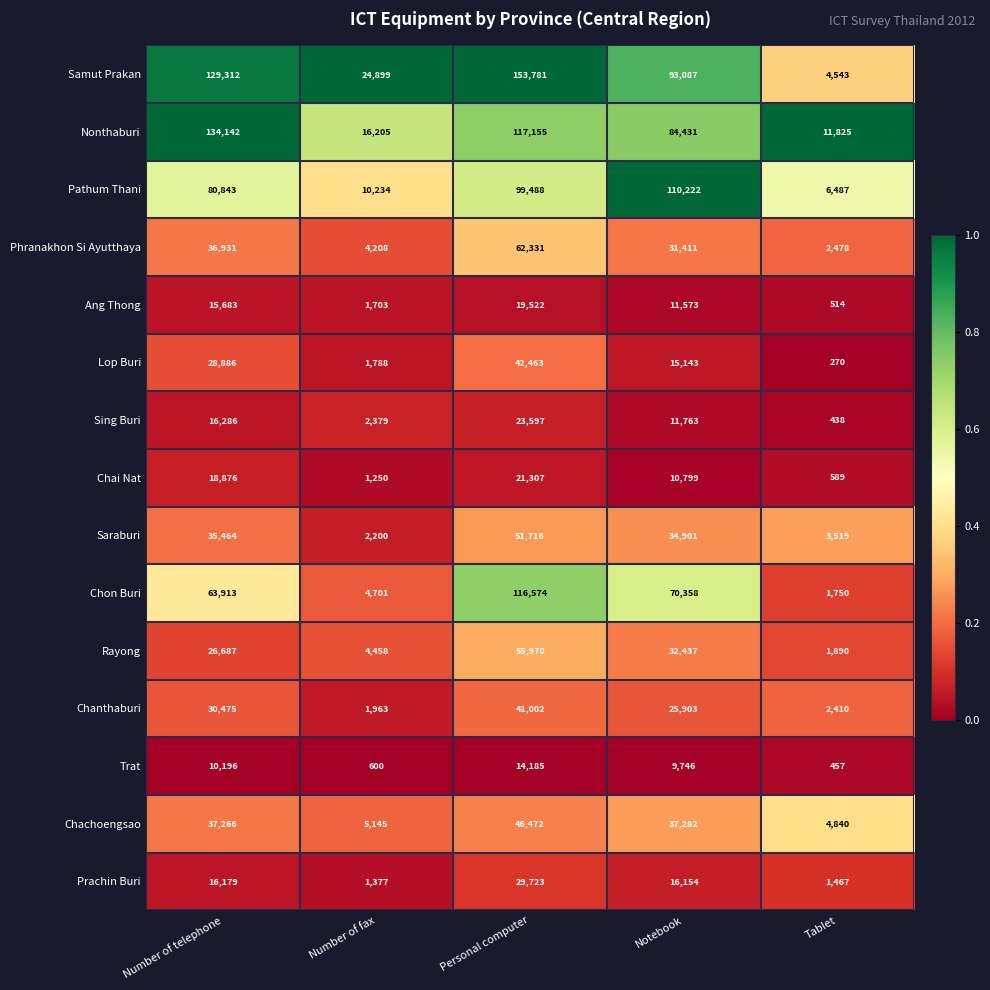

The value of Prachin Buri at Notebook is 16154. True or false?

True